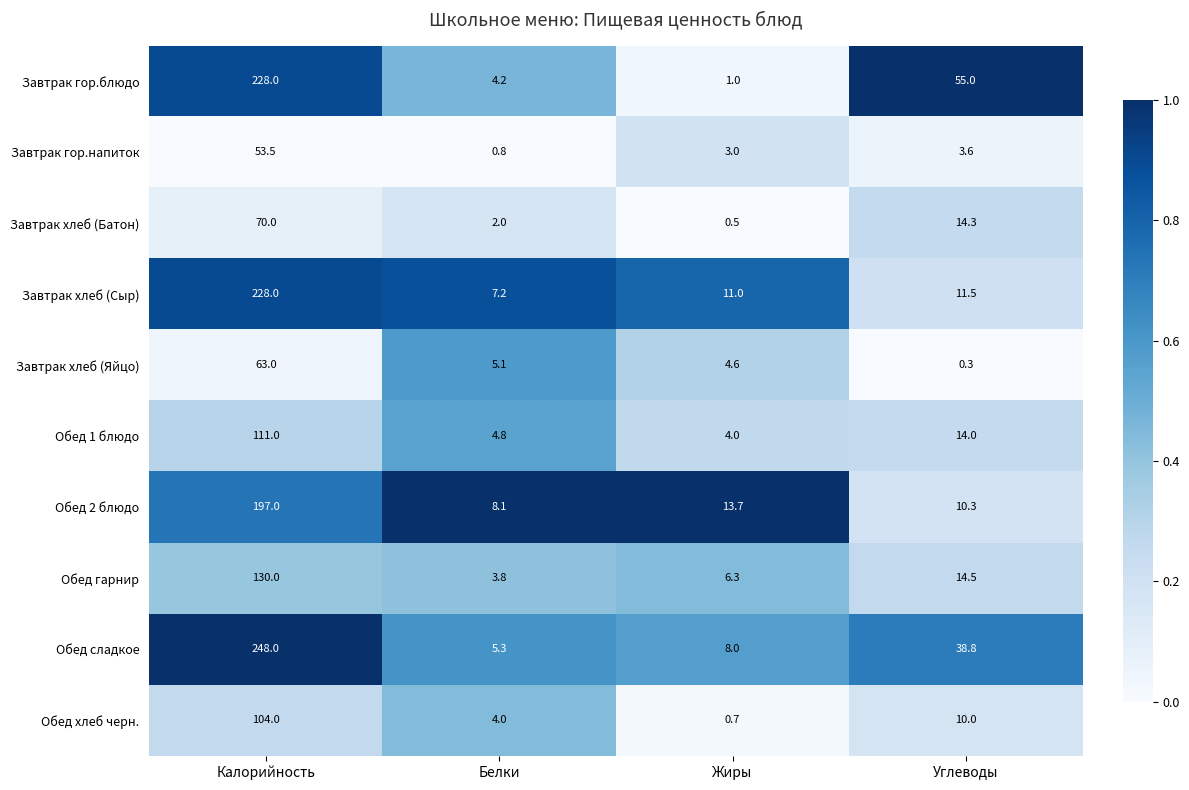

What is the smallest value displayed?

0.3